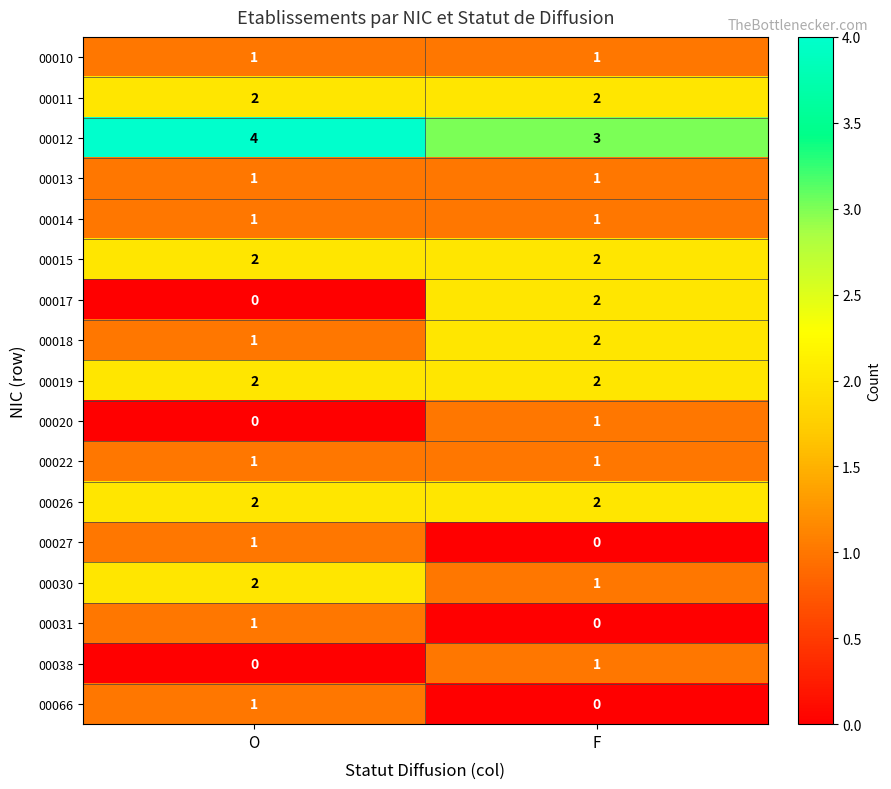

At which label is 00020 closest to 0?

O